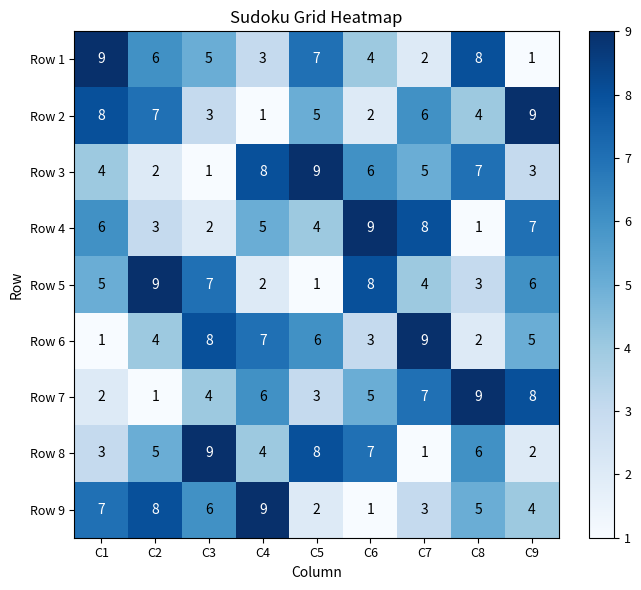

What is the greatest value displayed?

9